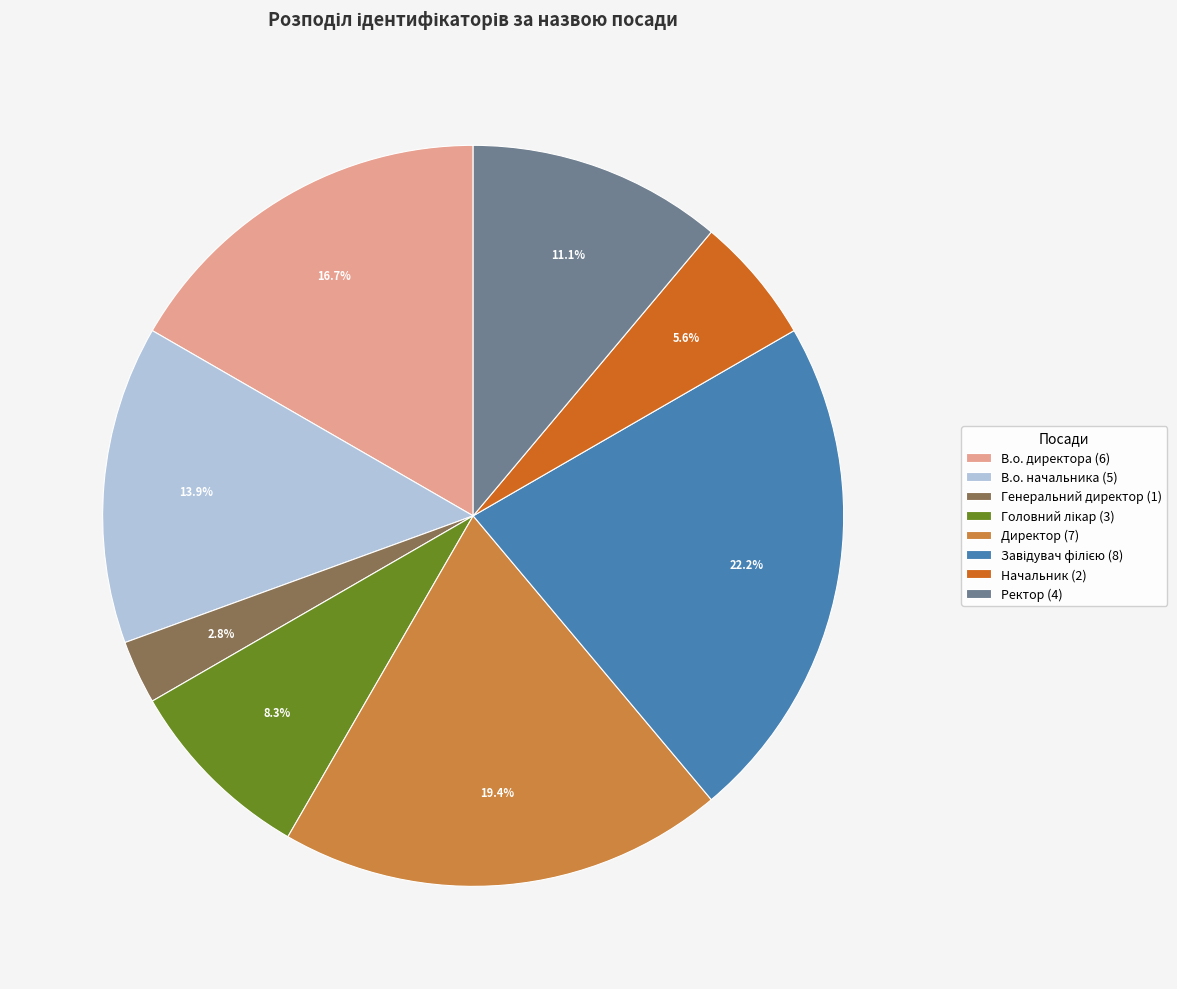

Which has a higher value, В.о. начальника (5) or Директор (7)?

Директор (7)